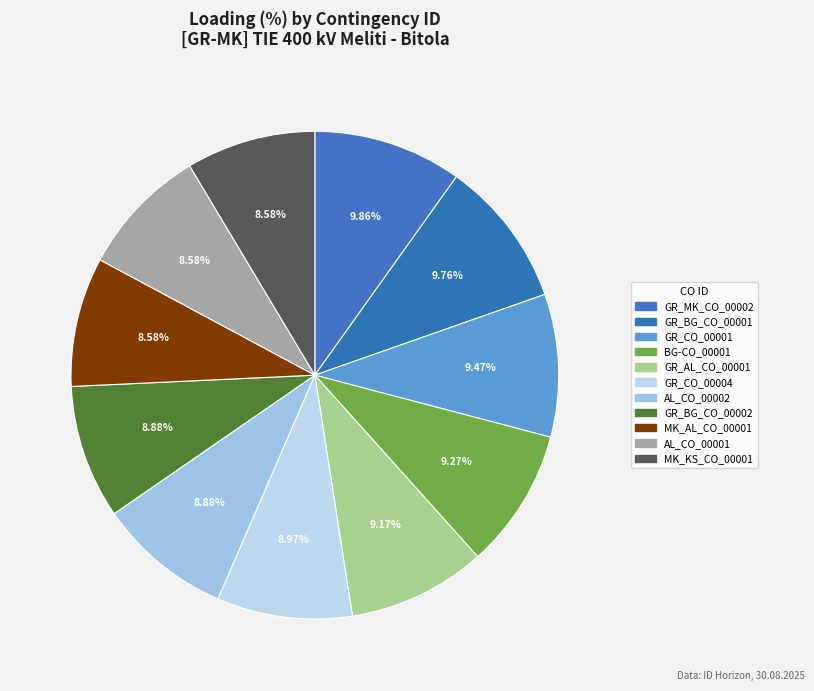

Count the number of slices in the pie.

11